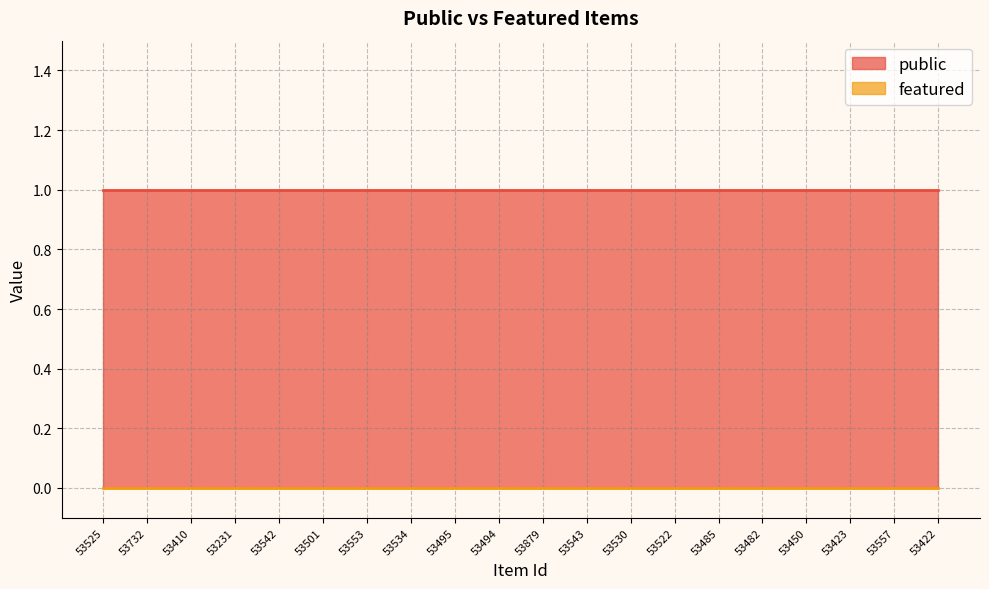

What is the difference between the highest and lowest values at 53557?

1